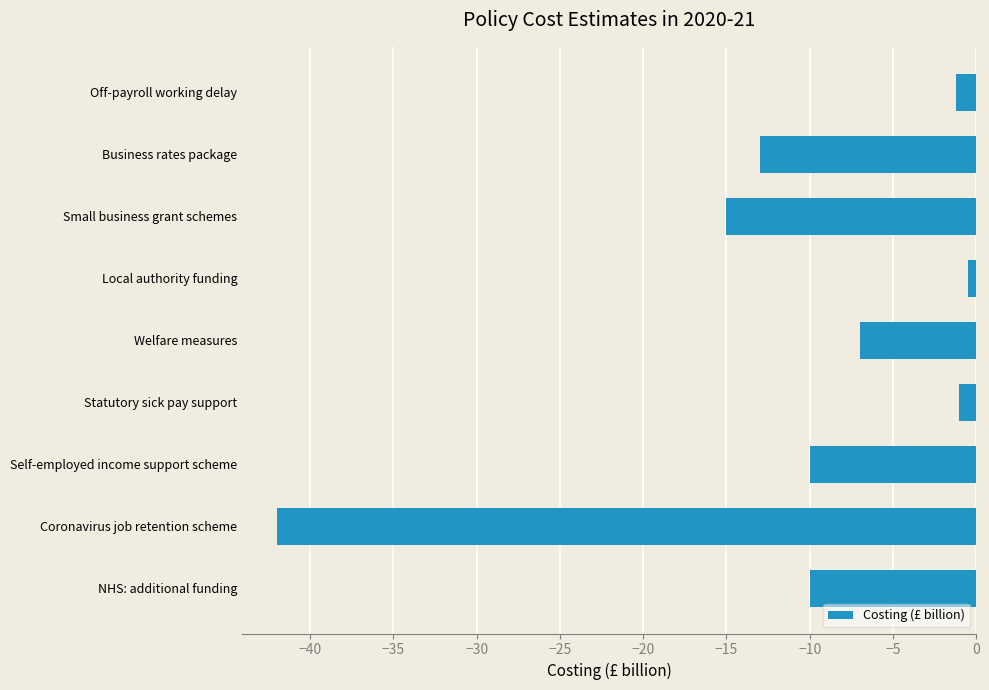

Between Small business grant schemes and Welfare measures, which is larger?

Welfare measures